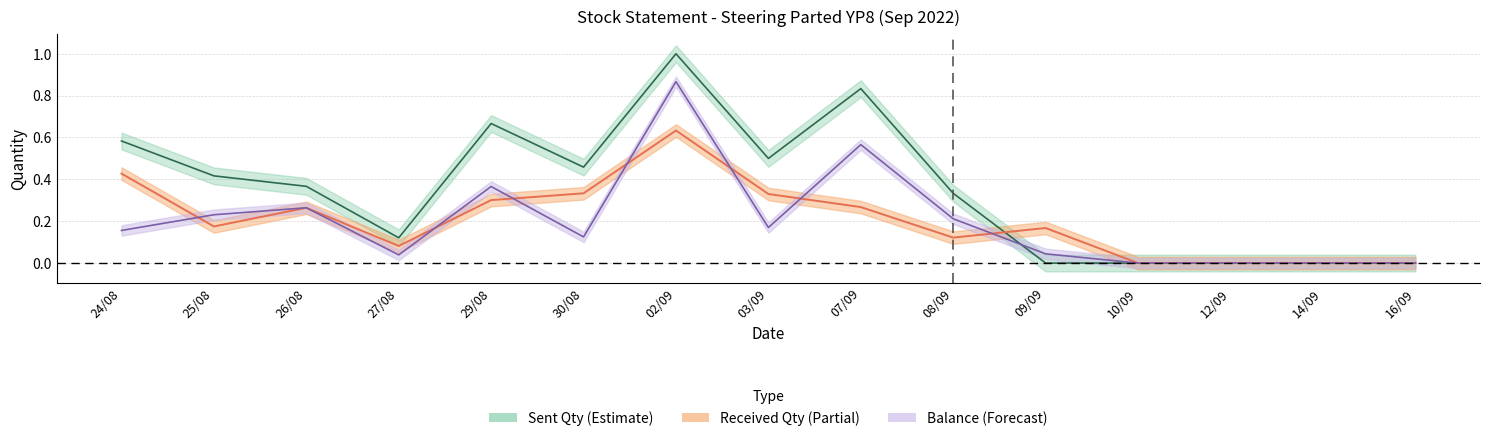

Where is sent_qty nearest to the value 0?

09/09